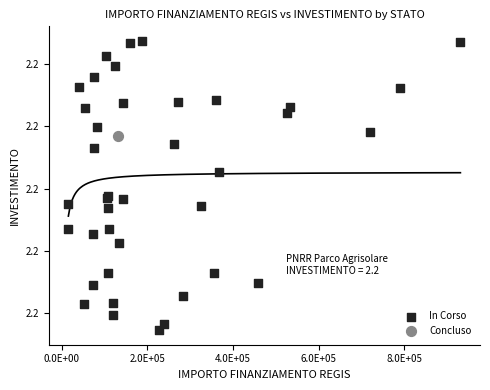

What are all the series names shown in the legend?

In Corso, Concluso